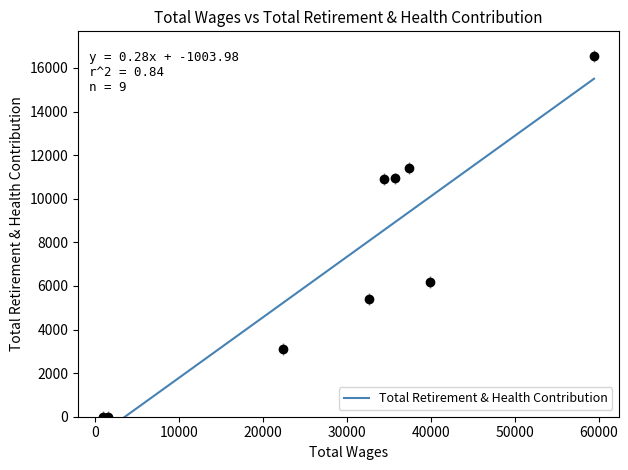

Between 59412.0 and 32688.0, which is larger?

59412.0